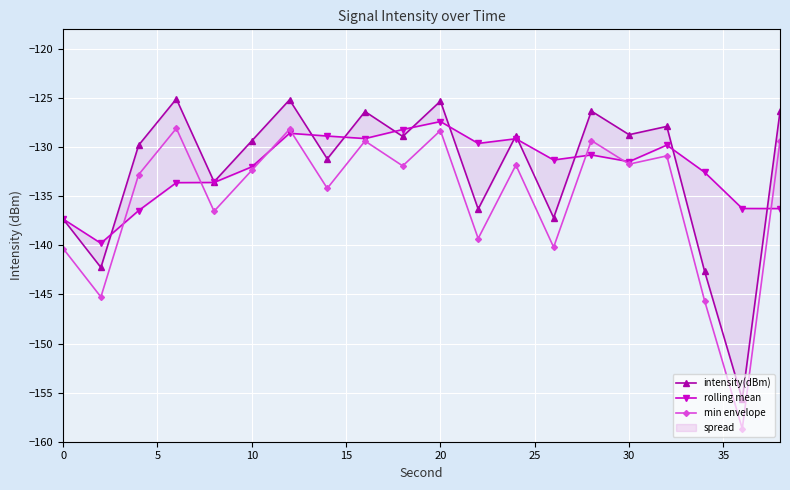

How many interior local valleys does the min envelope series have?

8